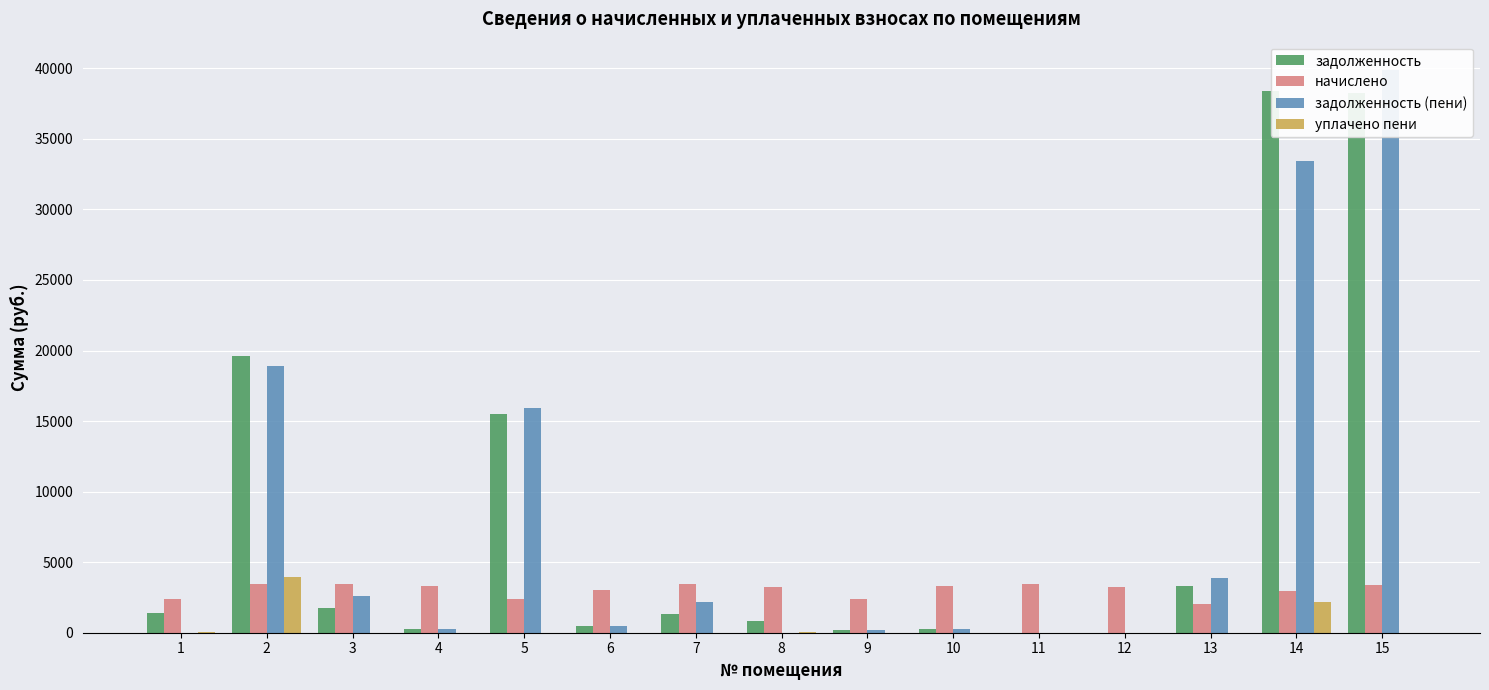

Rank the series by their maximum value, from lowest to highest.

начислено, уплачено пени, задолженность, задолженность (пени)